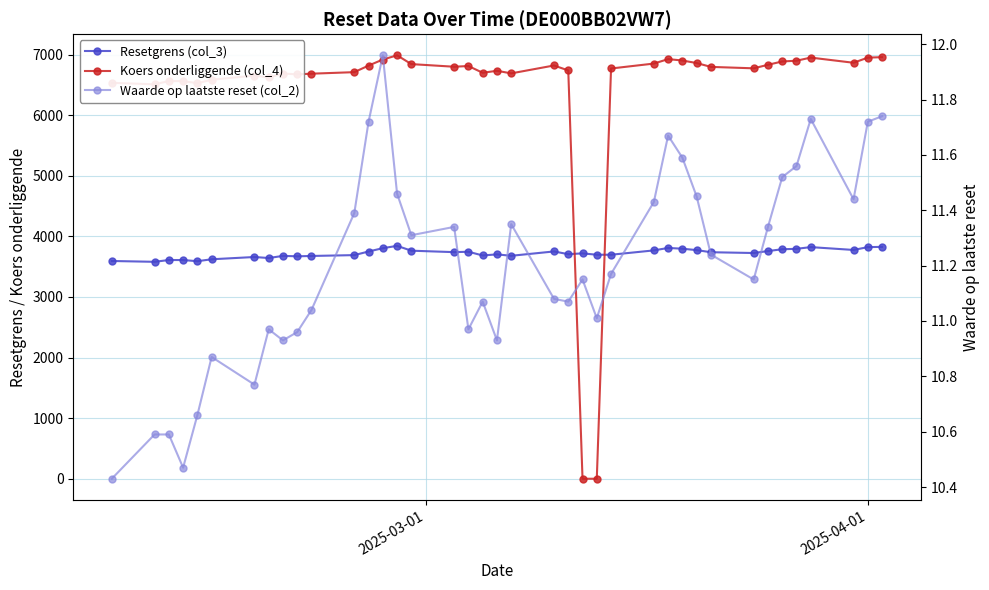

Is it true that Waarde op laatste reset (col_2) equals 15.9 at 26?

False